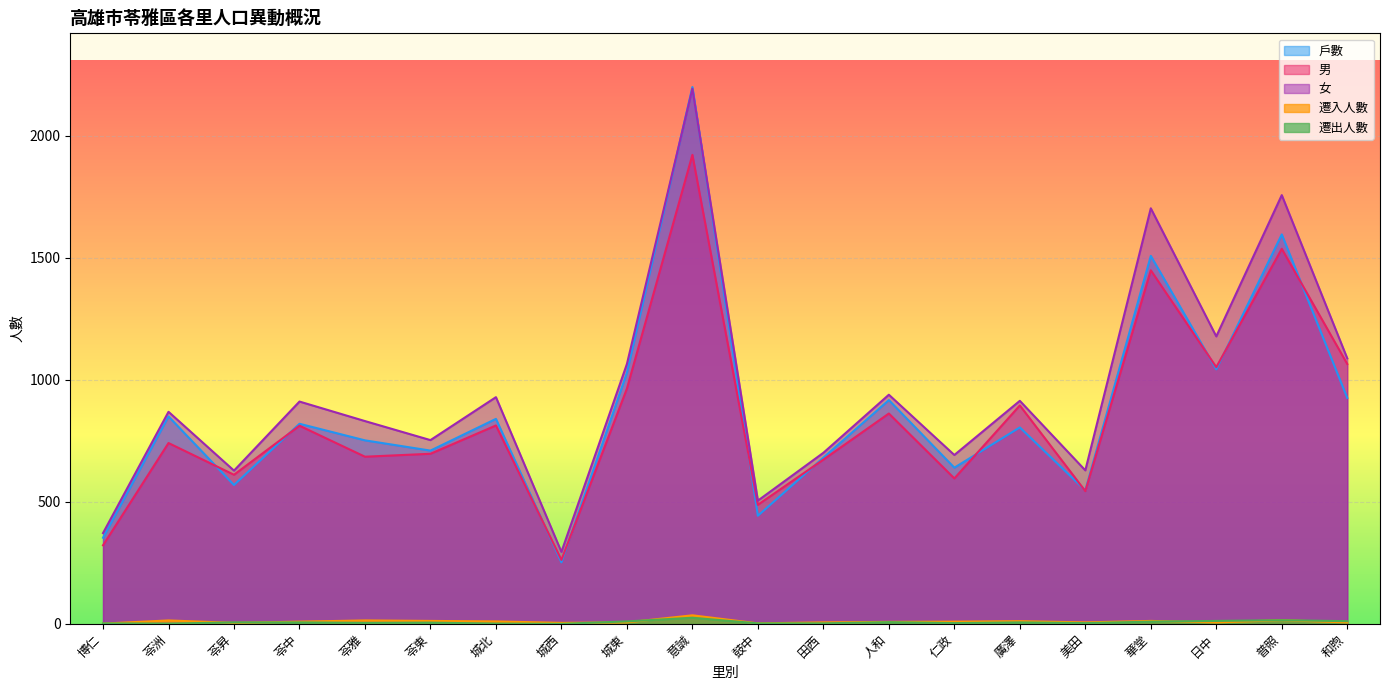

Count the number of categories in the chart.

20